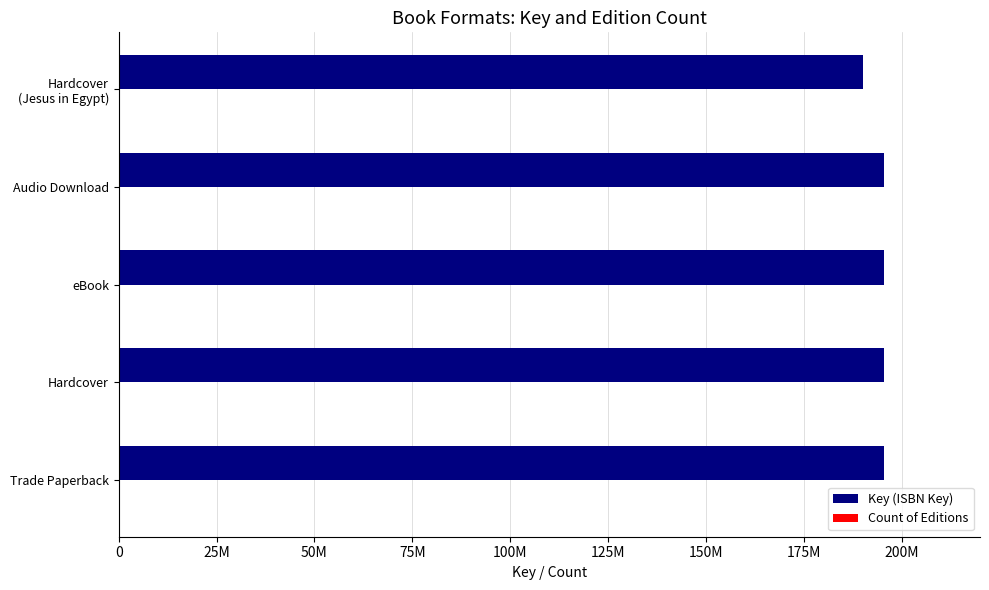

List the series in order of their peak value, lowest first.

Count of Editions, Key (ISBN Key)